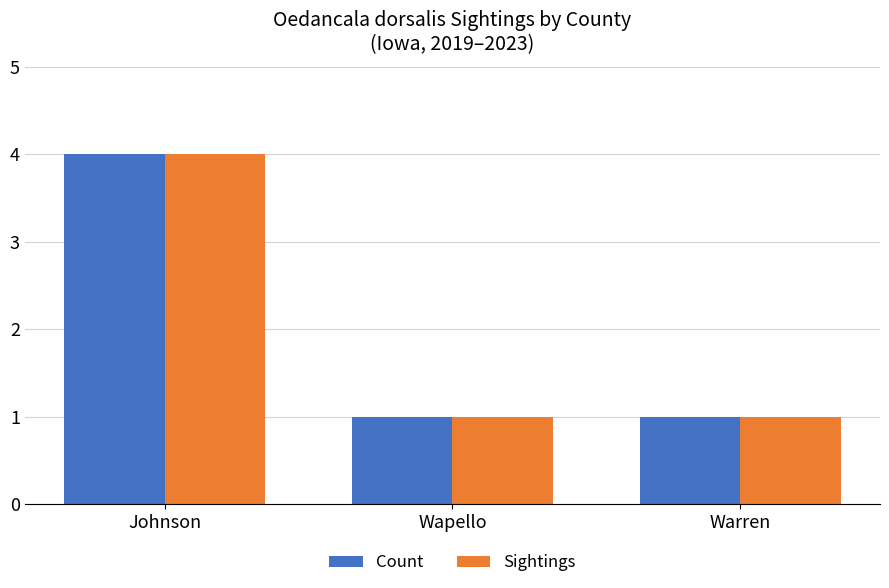

Reading left to right, what are all the values shown in this chart?

Count: 4	1	1
Sightings: 4	1	1